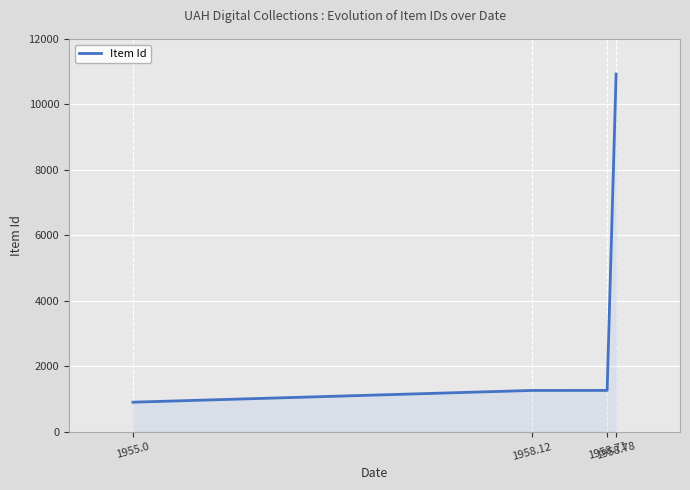

What is the average value?

3588